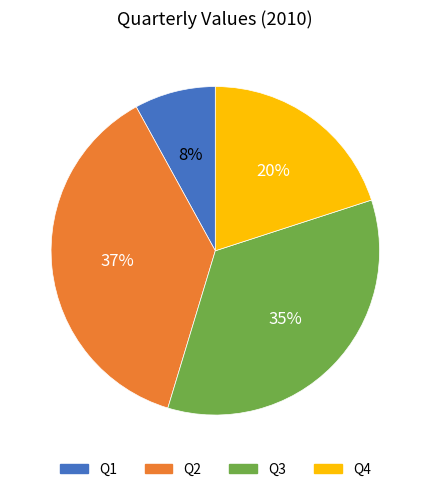

Rank the categories by value from highest to lowest.

Q2, Q3, Q4, Q1